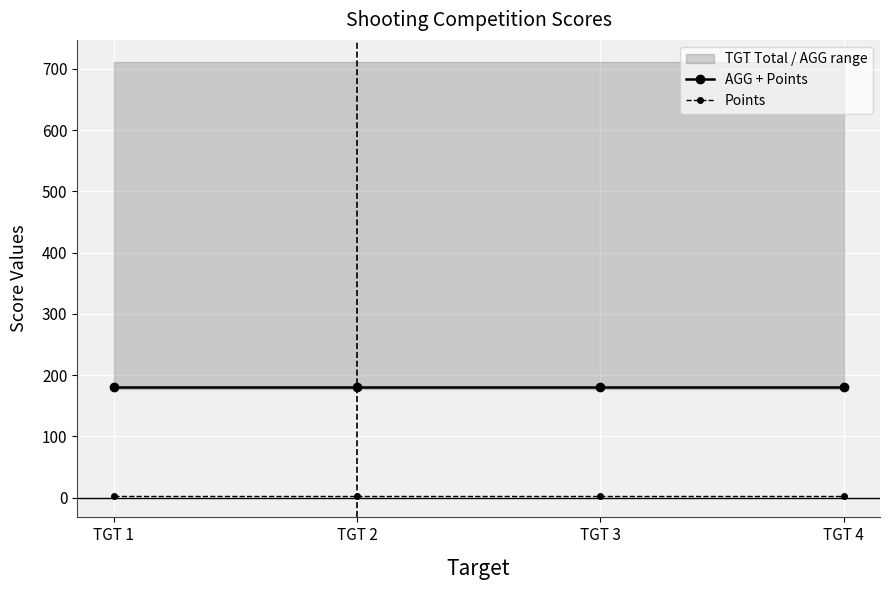

What is the minimum value for Points?

3